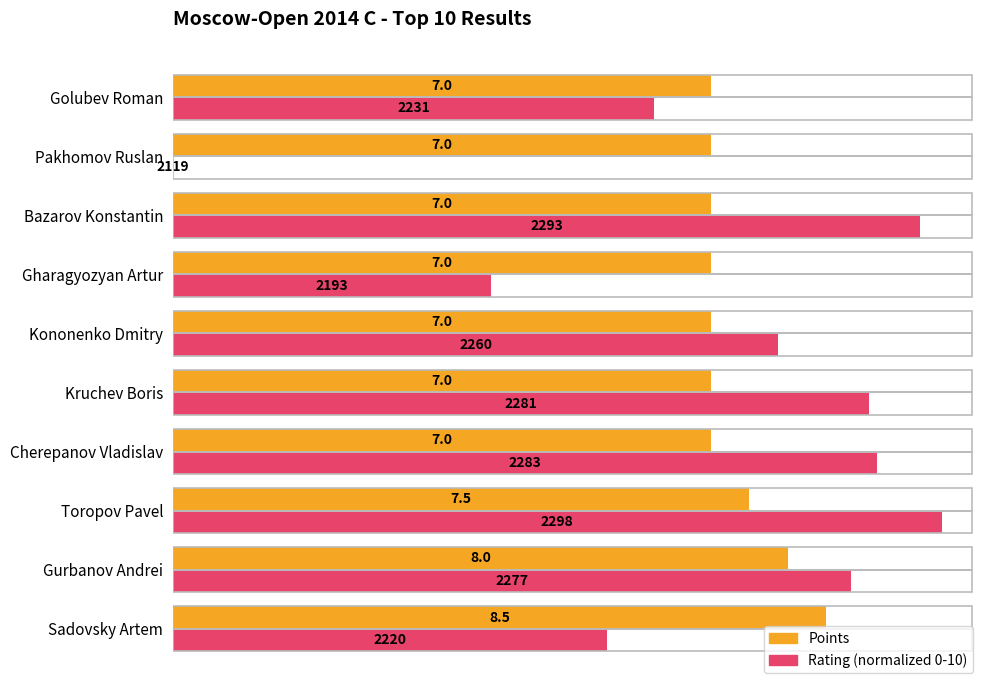

At which category does the chart reach its peak across all series?

Toropov Pavel